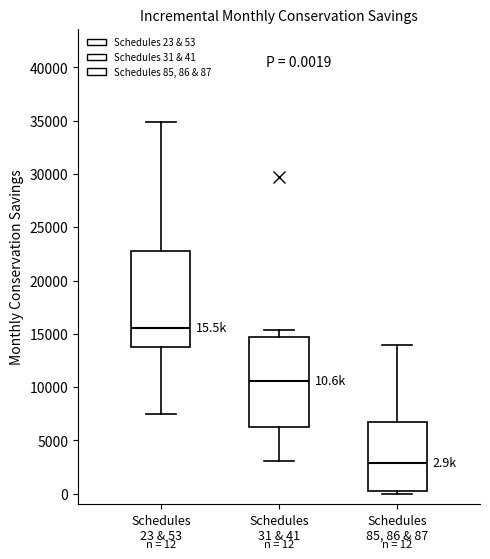

Comparing the boxes themselves (not the whiskers), which one is the tallest?

Schedules 23 & 53